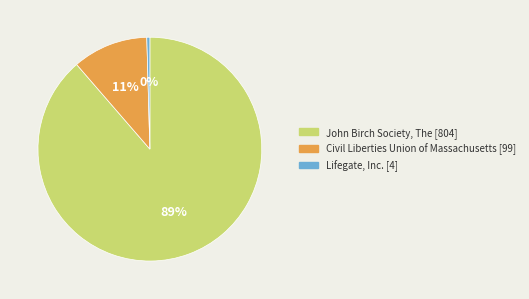

Which category accounts for the majority?

John Birch Society, The